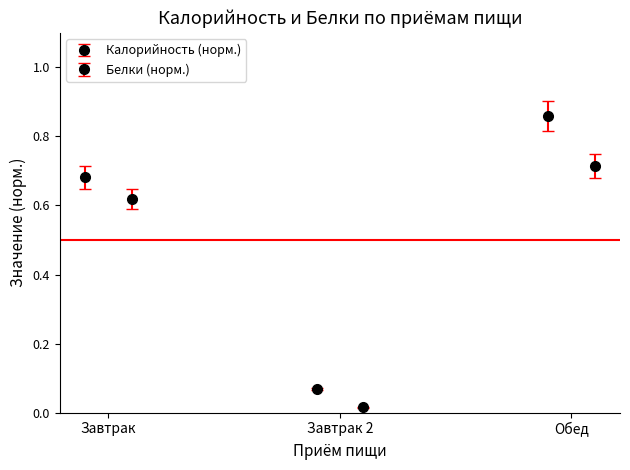

The value of Калорийность at Завтрак is 0.7. True or false?

True